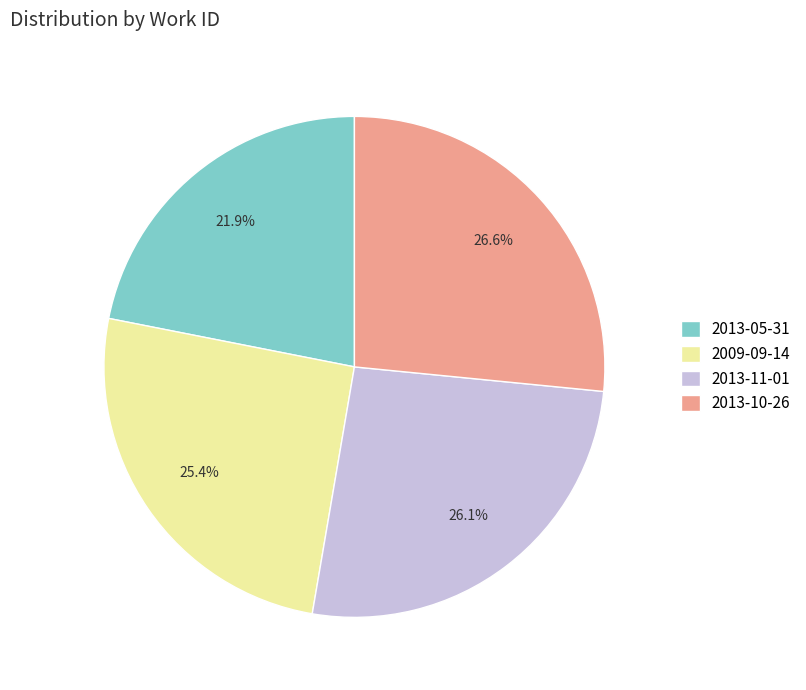

What percentage is the 2013-05-31 slice, to the nearest percent?

22%